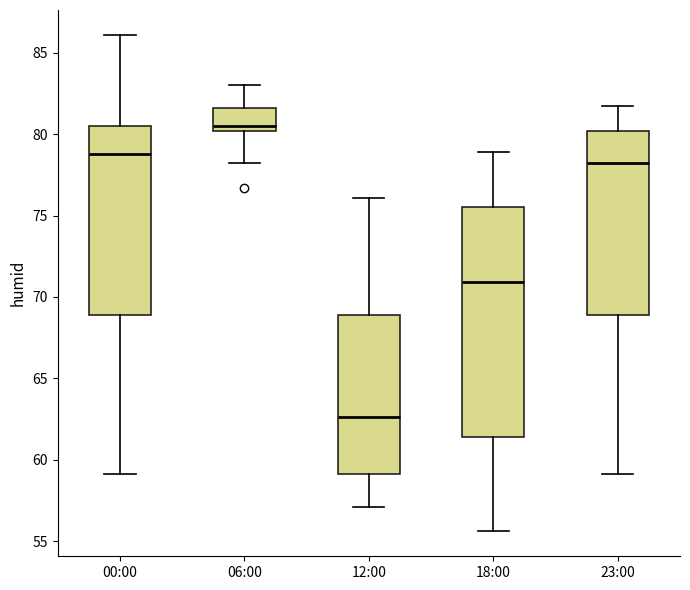

Where does the median line of the box for 23:00 sit on the y-axis? The values are not printed on the chart, so give them approximately, as read against the axis.

78.0